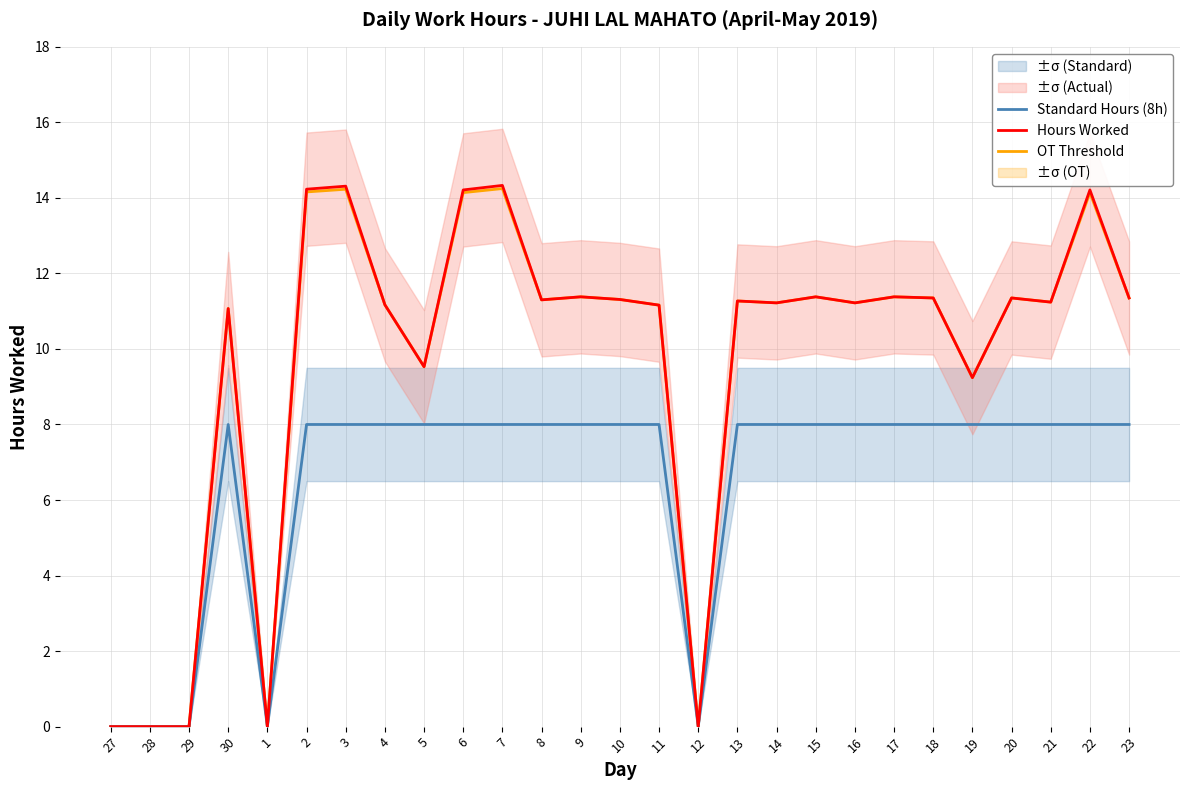

True or false: OT Threshold has a value of 23.2 at 3.

False